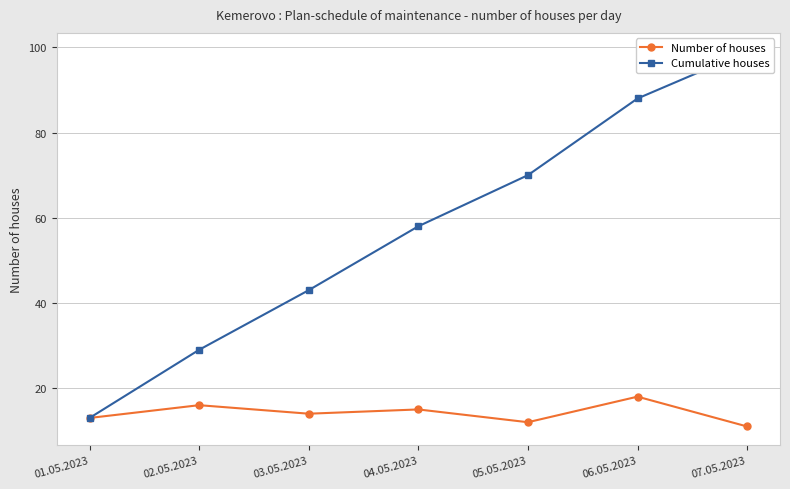

Is this an area chart (filled region under the line)?

No